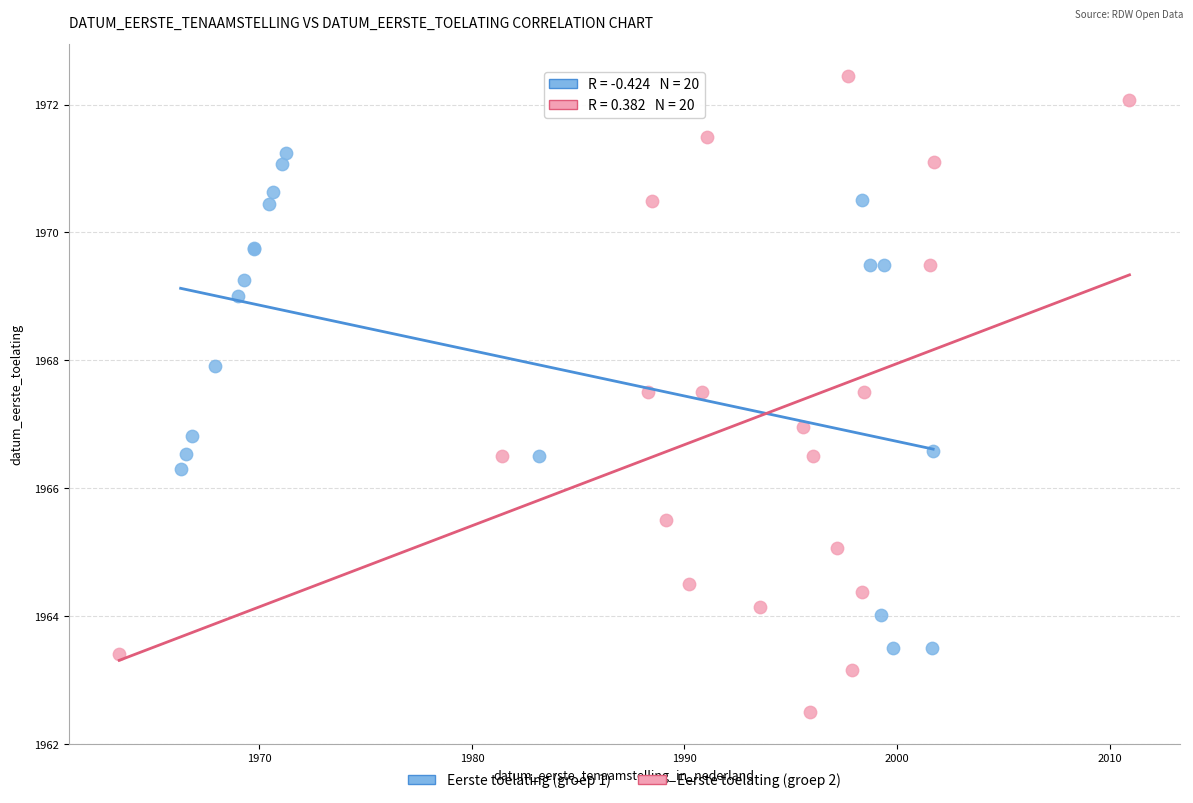

Which series contains the highest Y value?

Eerste toelating (groep 2)